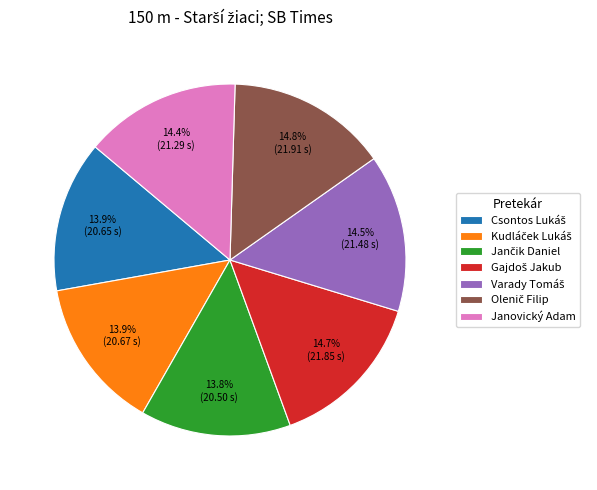

Does any single category account for the majority?

No